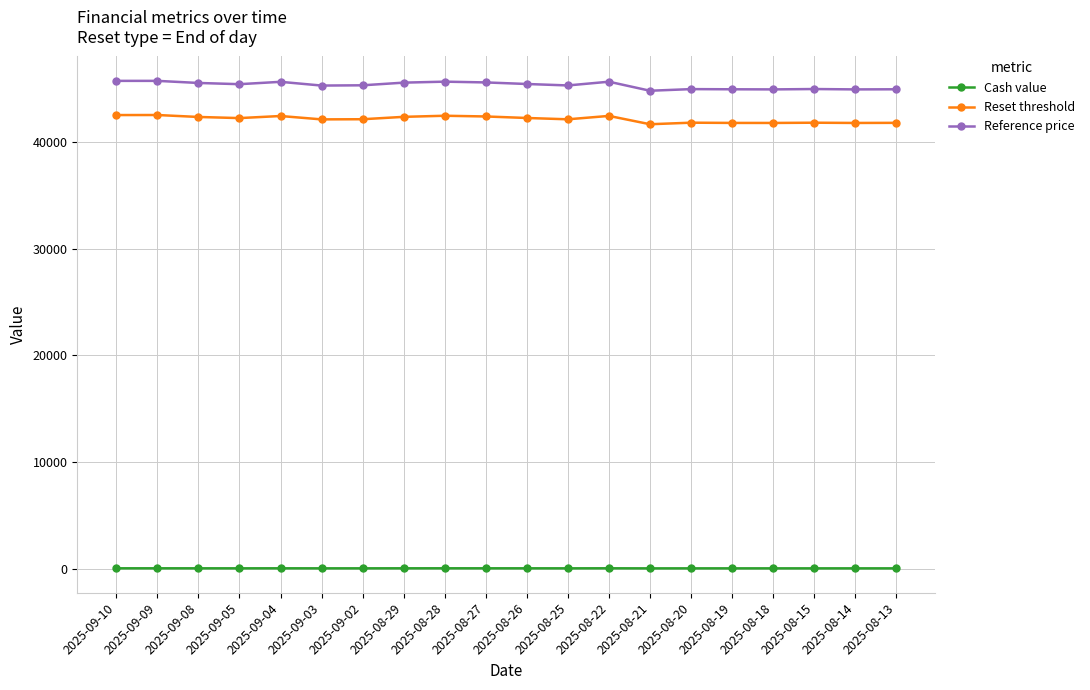

What is the highest value of the Reset threshold series?

42511.5